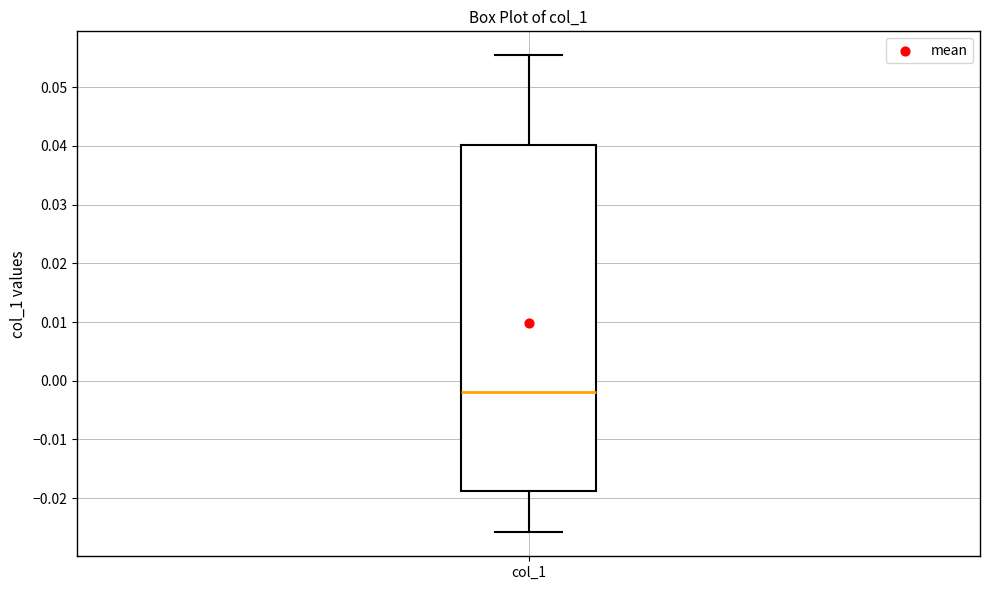

Transcribe this box plot: give where the median line is, the range the box spans, and where the two whiskers end, as read against the y-axis. The values are not printed on the chart, so give them approximately, as read against the axis.

median -0.002, box -0.019 to 0.040, whiskers -0.026 to 0.055